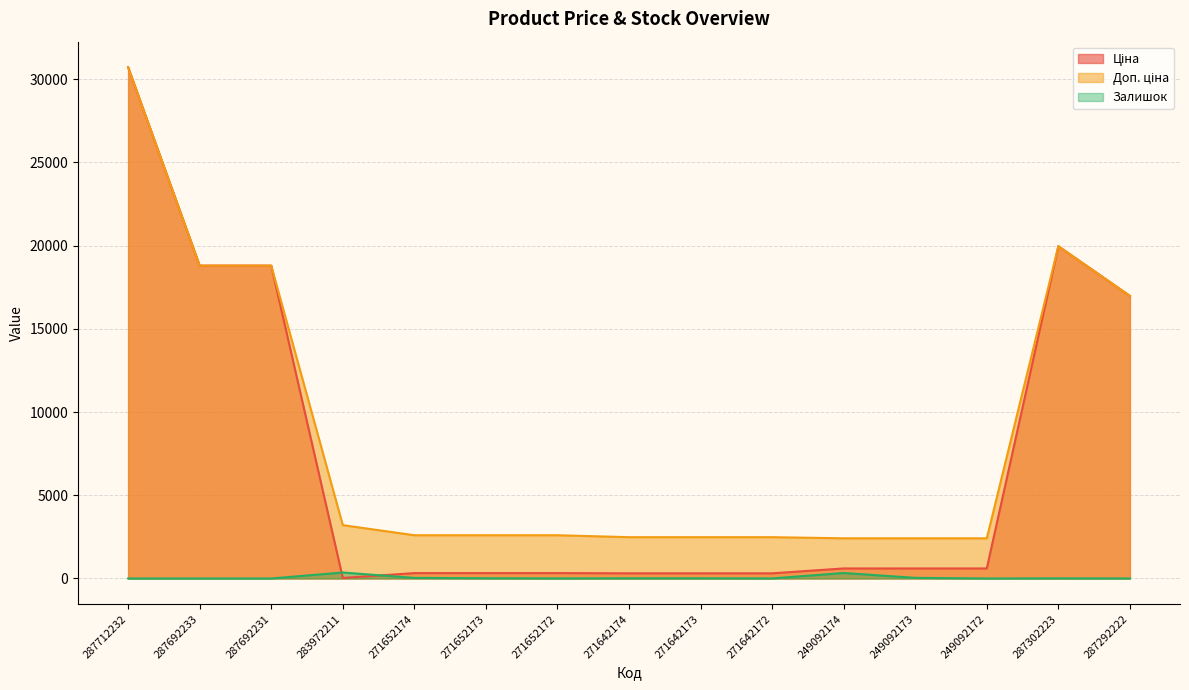

What is the label of the 11th point from the left?

249092174